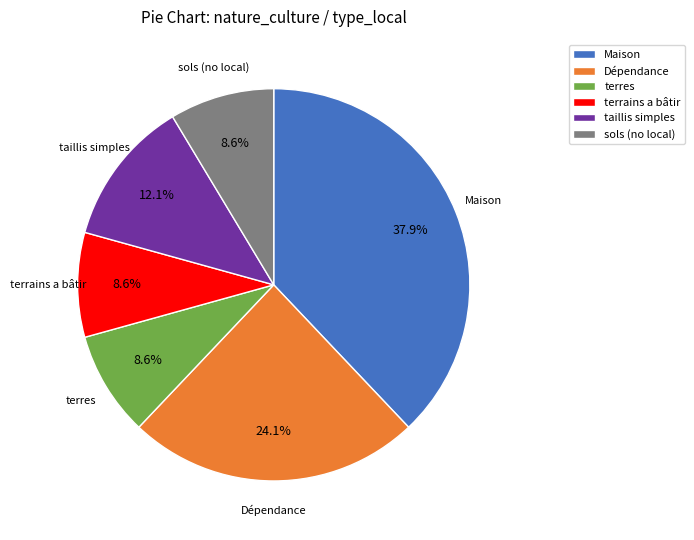

What is the total percentage of terrains a bâtir and sols (no local)?

17.2%